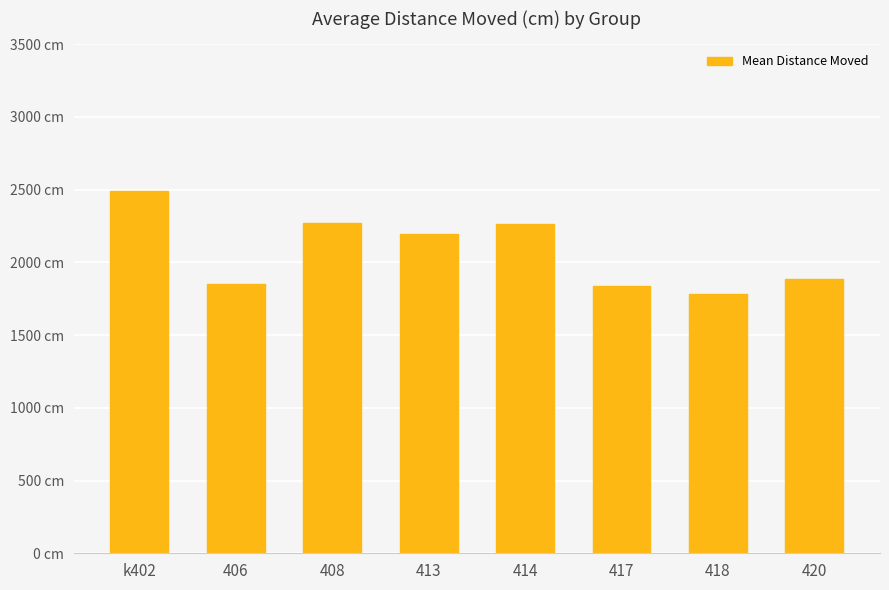

Does the chart contain any negative values?

No